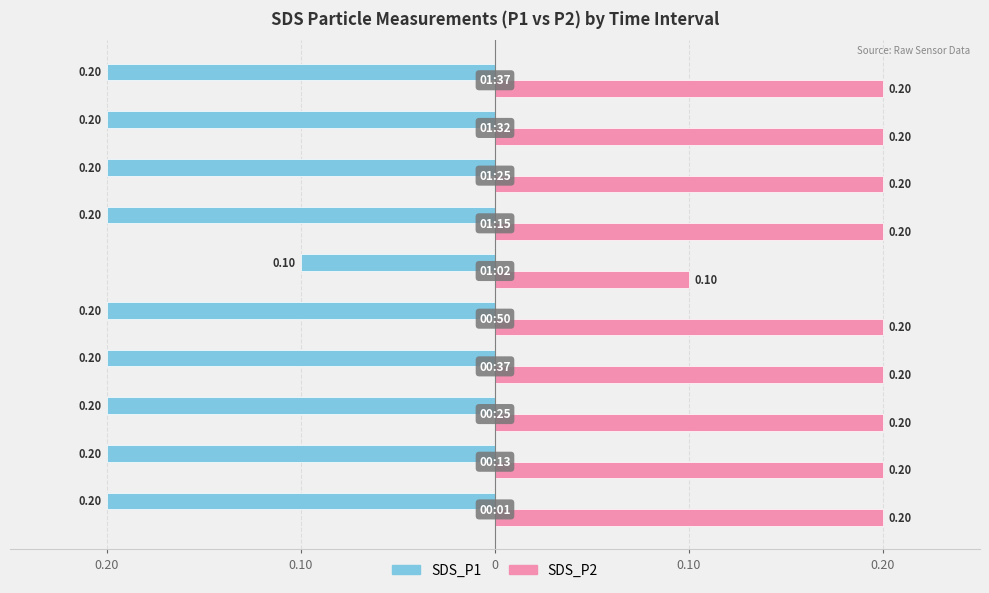

Reading left to right, what are all the values shown in this chart?

SDS_P1: -0.2	-0.2	-0.2	-0.2	-0.2	-0.1	-0.2	-0.2	-0.2	-0.2
SDS_P2: 0.2	0.2	0.2	0.2	0.2	0.1	0.2	0.2	0.2	0.2